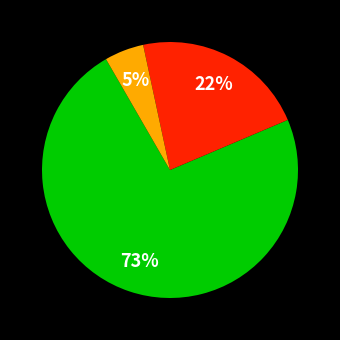

Is there a majority slice in this chart?

Yes